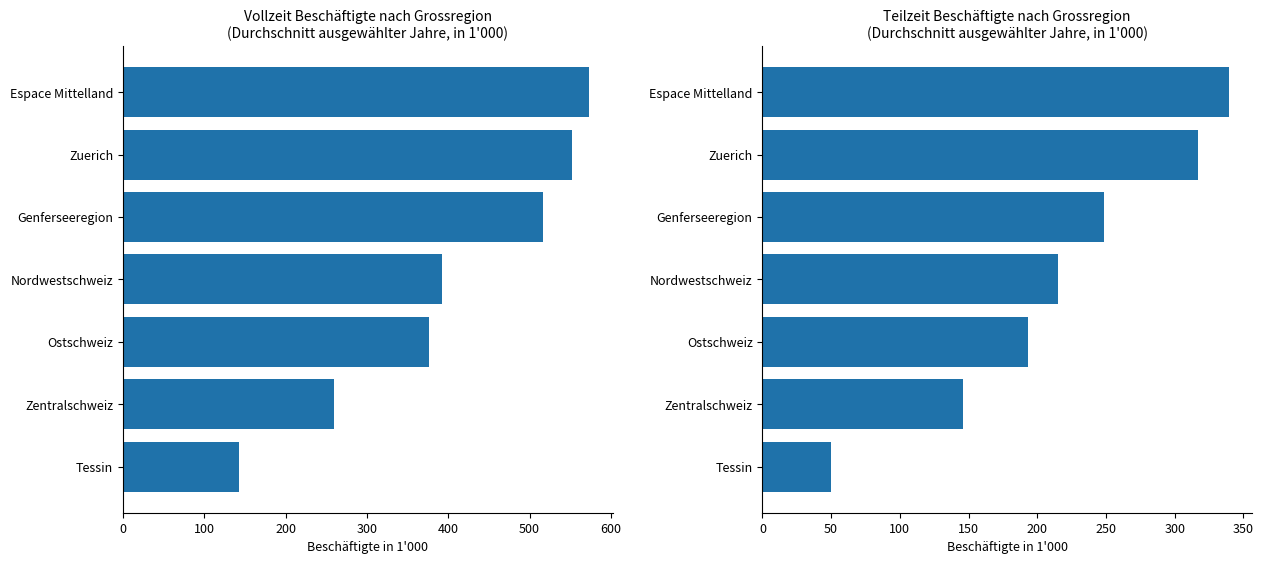

What is the value of the Teilzeit avg (1000s) bar at the 7th from the left?

339.2